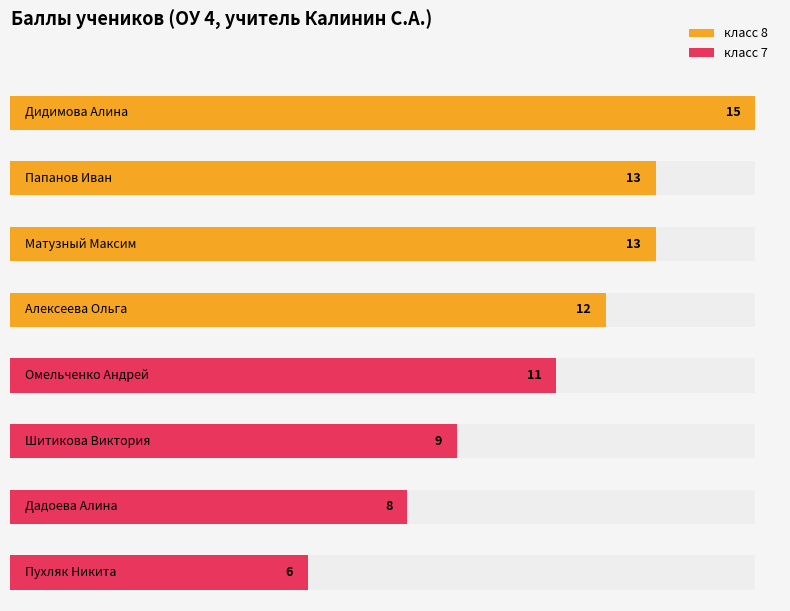

How many values in the класс 7 series are below 9?

2